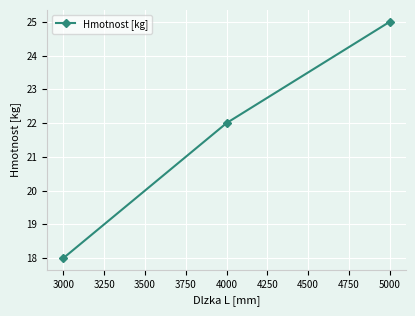

Count the number of categories in the chart.

3